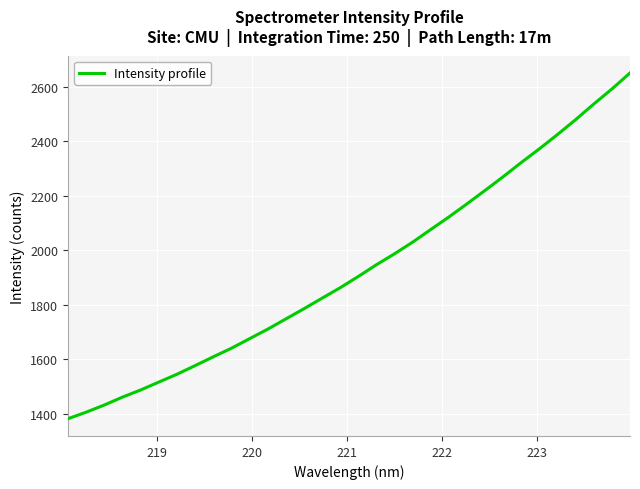

What is the difference between the maximum and minimum values?

1267.4